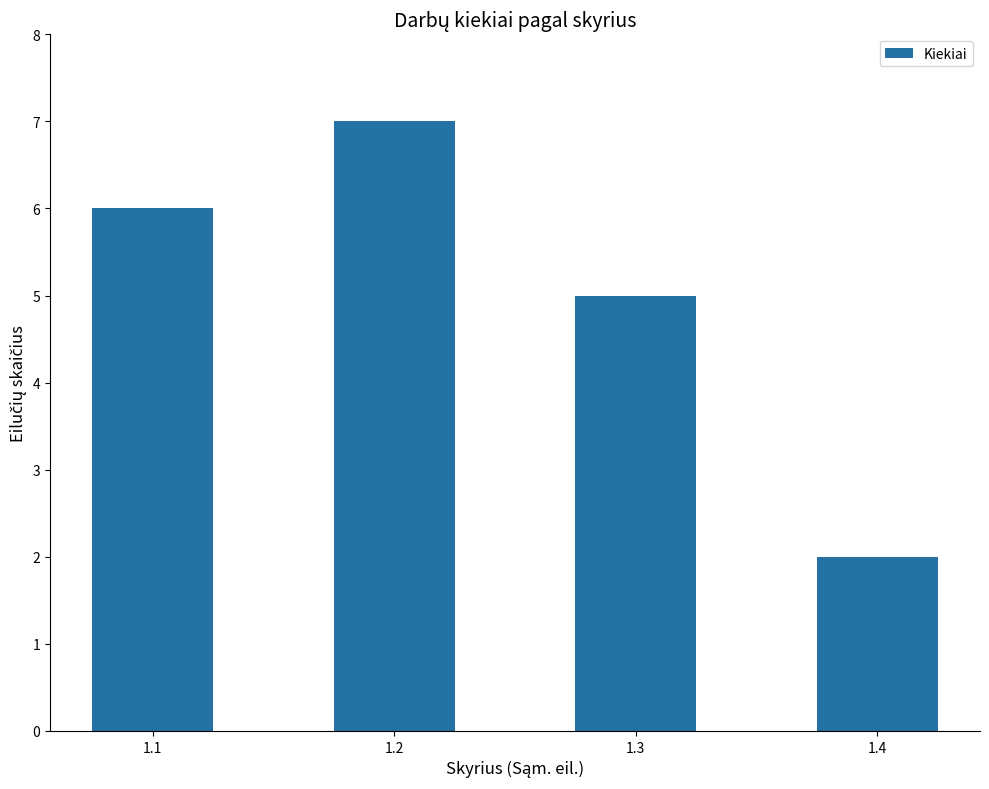

What is the minimum value shown in the chart?

2